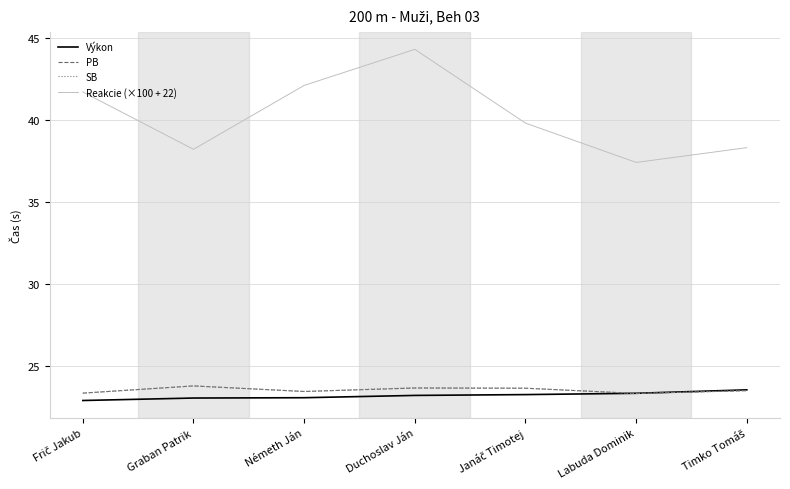

What position from the left is Németh Ján?

3